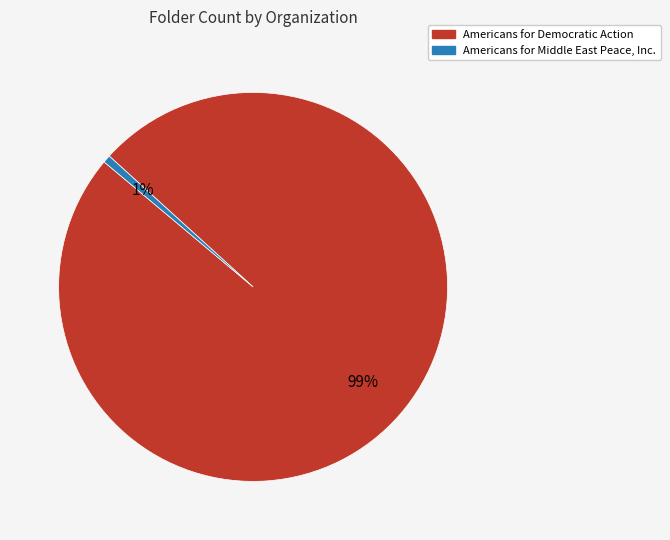

How many slices are in this pie chart?

2